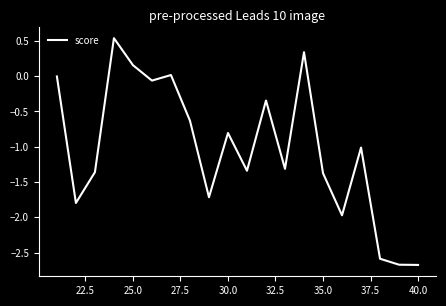

What is the difference between the maximum and minimum values?

3.2